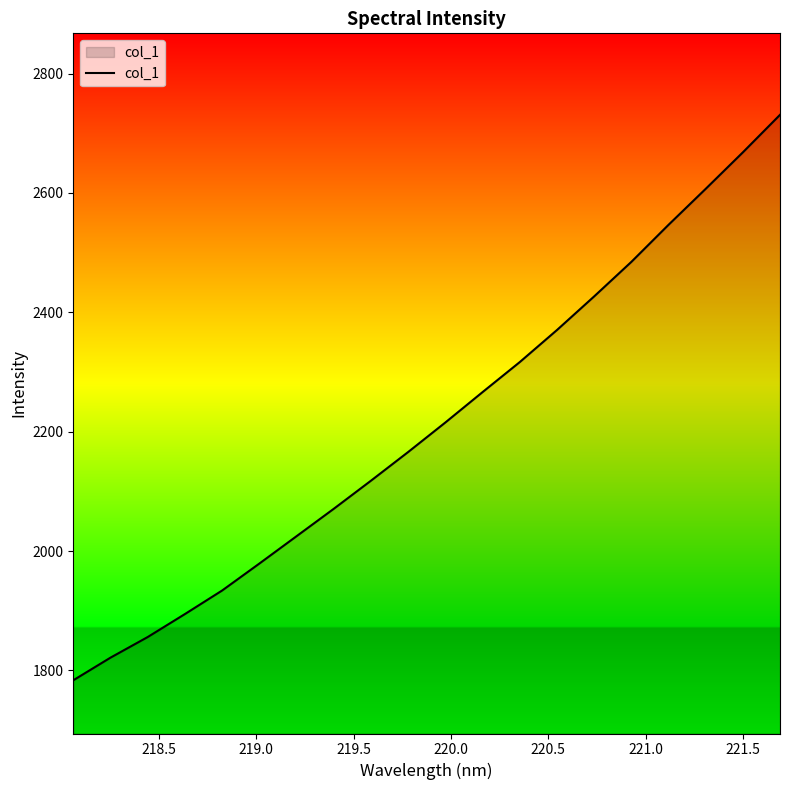

What is the greatest value displayed?

2730.8